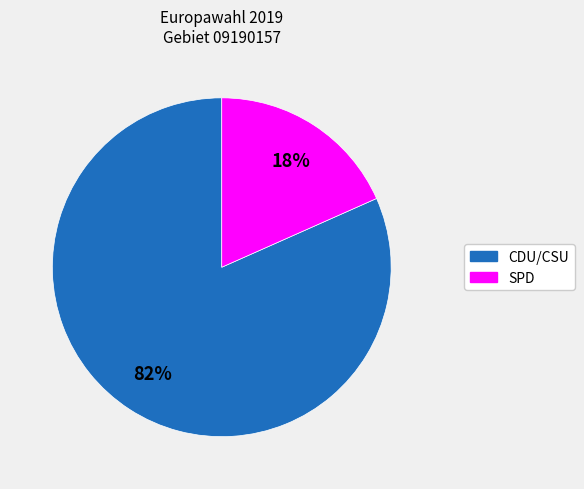

Count the number of slices in the pie.

2